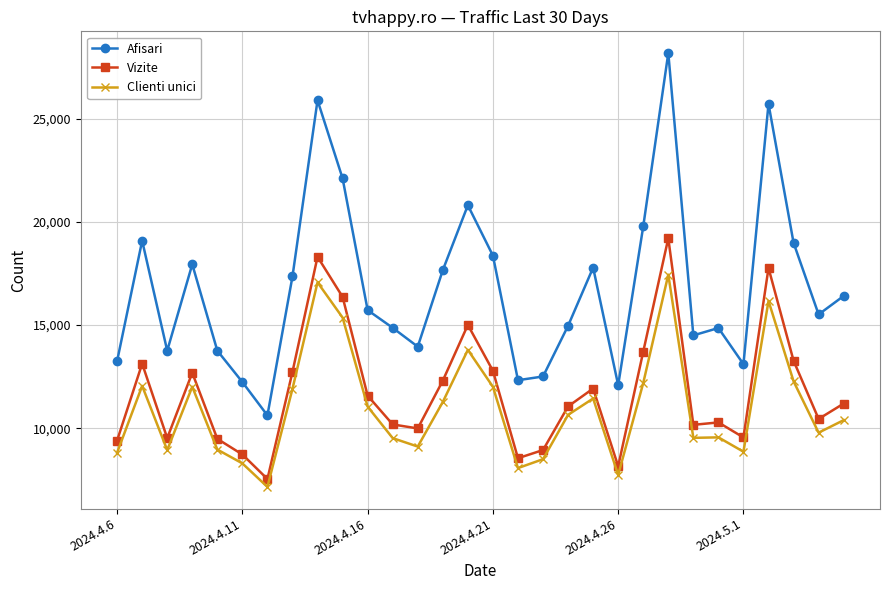

What is the highest value of the Vizite series?

19204